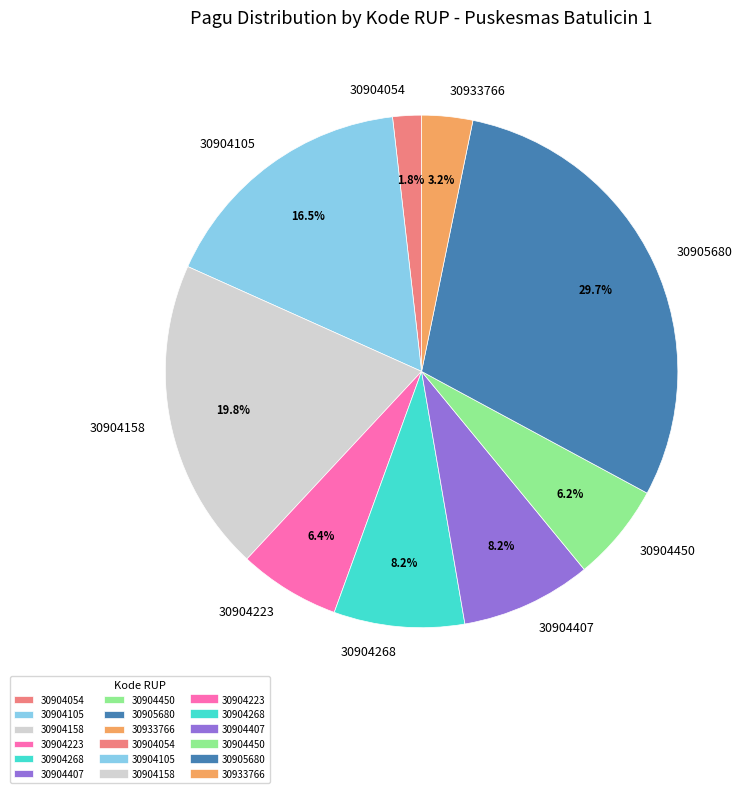

What is the largest slice in the pie chart?

30905680